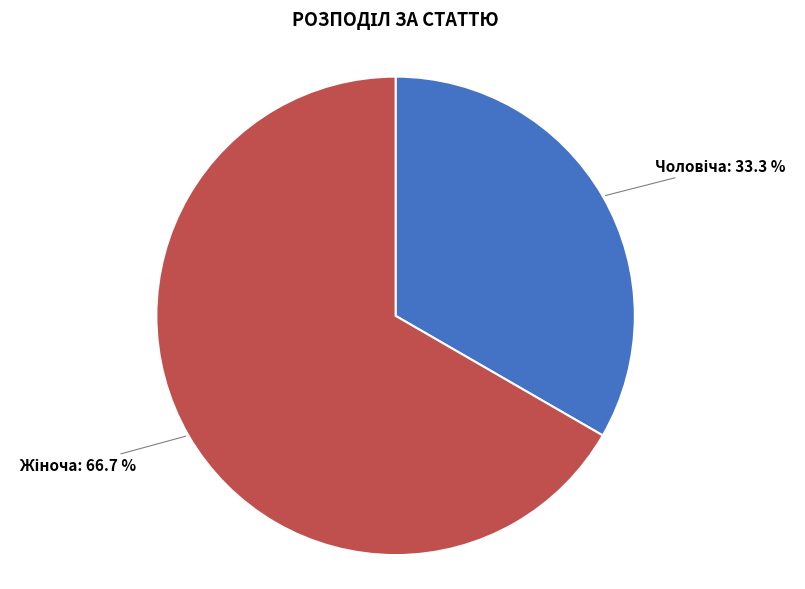

Does any single category account for the majority?

Yes